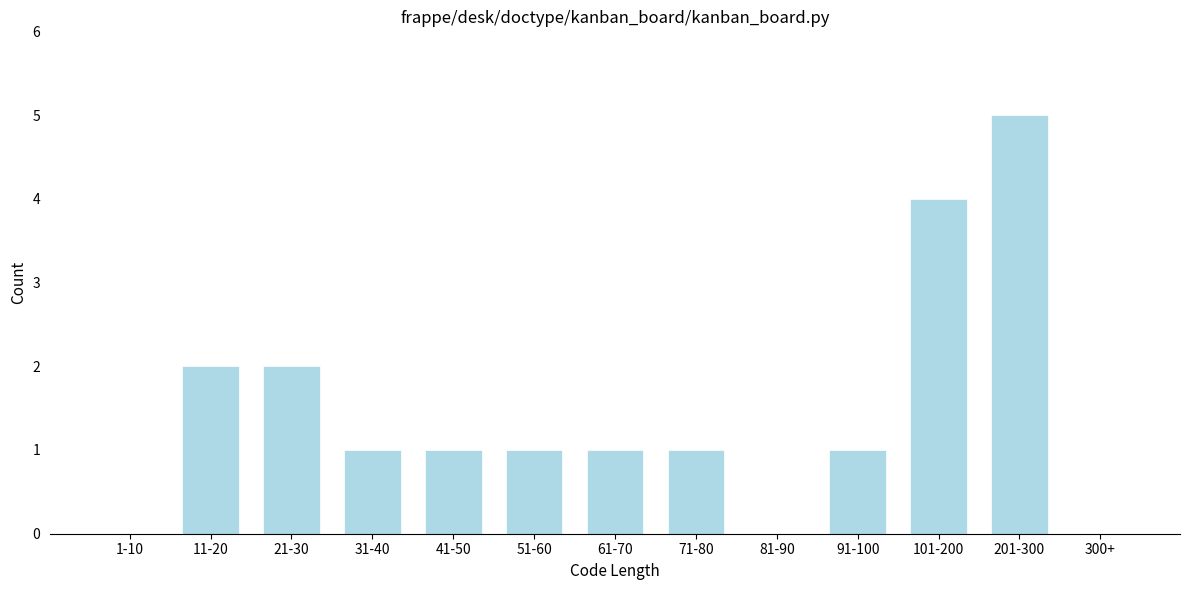

Reading left to right, list all the values displayed in this chart.

1-10=0	11-20=2	21-30=2	31-40=1	41-50=1	51-60=1	61-70=1	71-80=1	81-90=0	91-100=1	101-200=4	201-300=5	300+=0